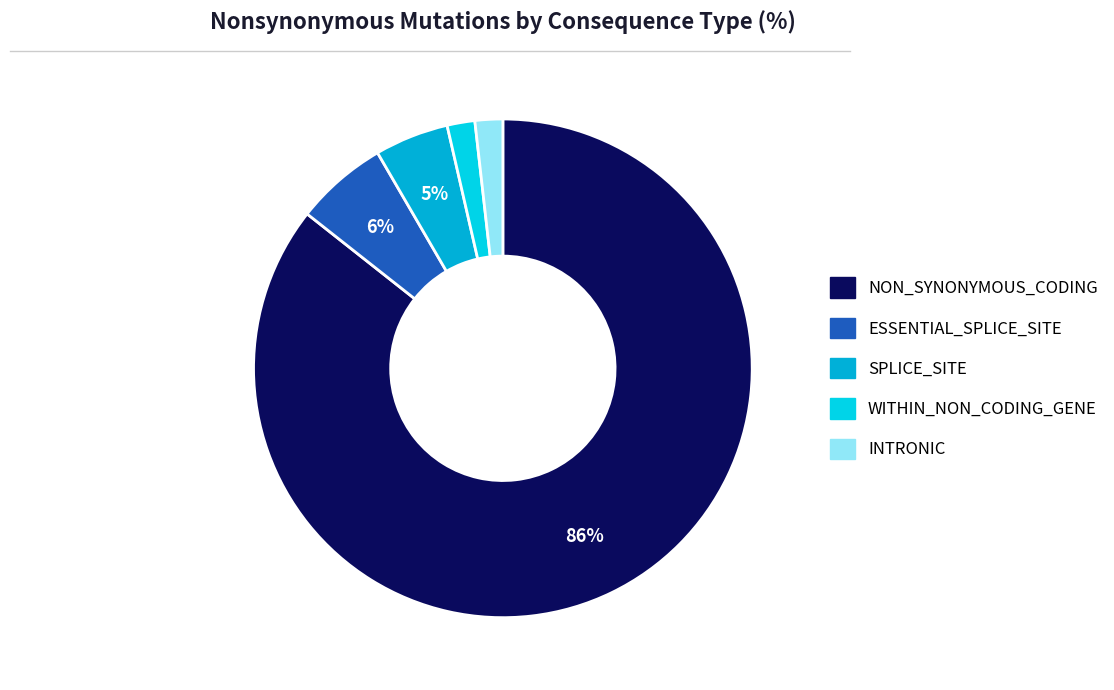

To the nearest percent, what is the difference between the WITHIN_NON_CODING_GENE and SPLICE_SITE slice percentages?

3%